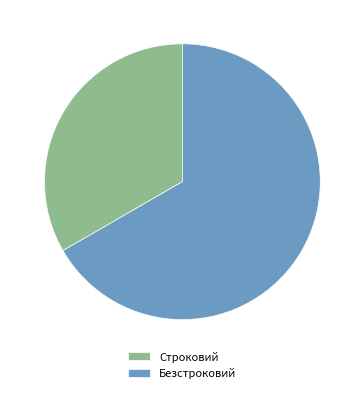

Rank the categories by value from highest to lowest.

Безстроковий, Строковий